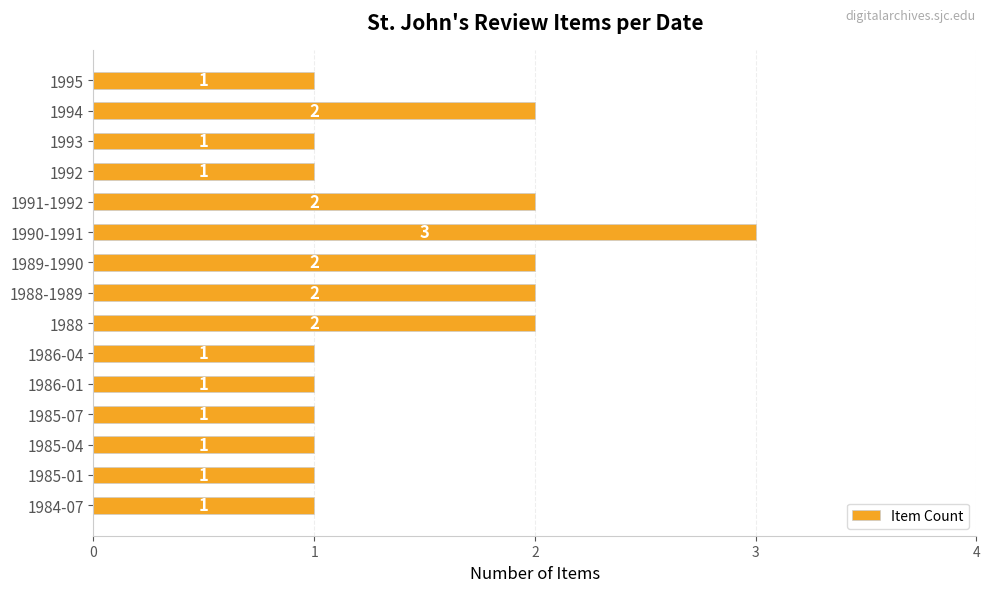

At which category does the chart reach its peak across all series?

1990-1991